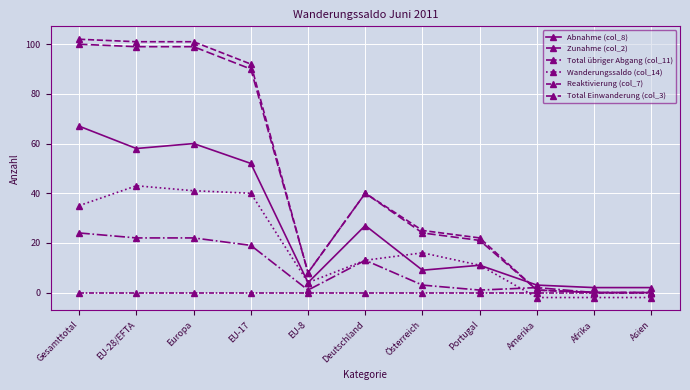

At how many categories does at least one series exceed 44?

4